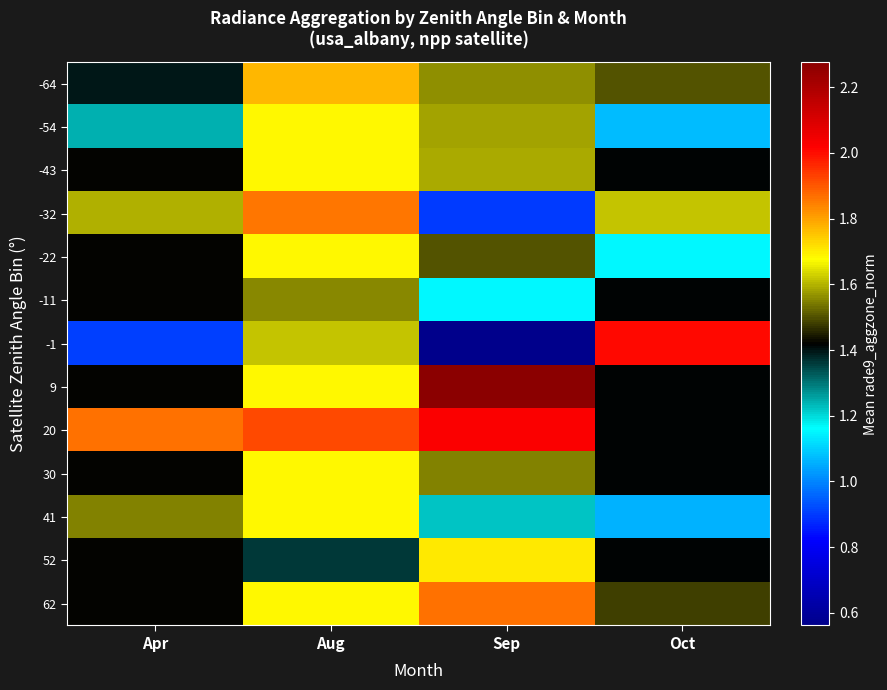

At which category does the chart reach its minimum across all series?

Sep